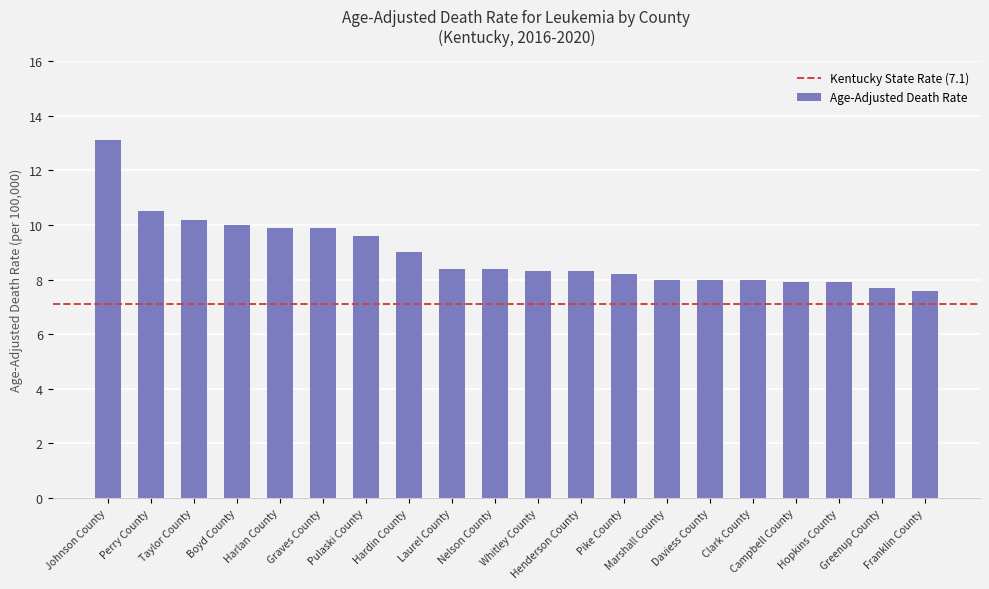

What is the label of the 17th bar from the right?

Boyd County